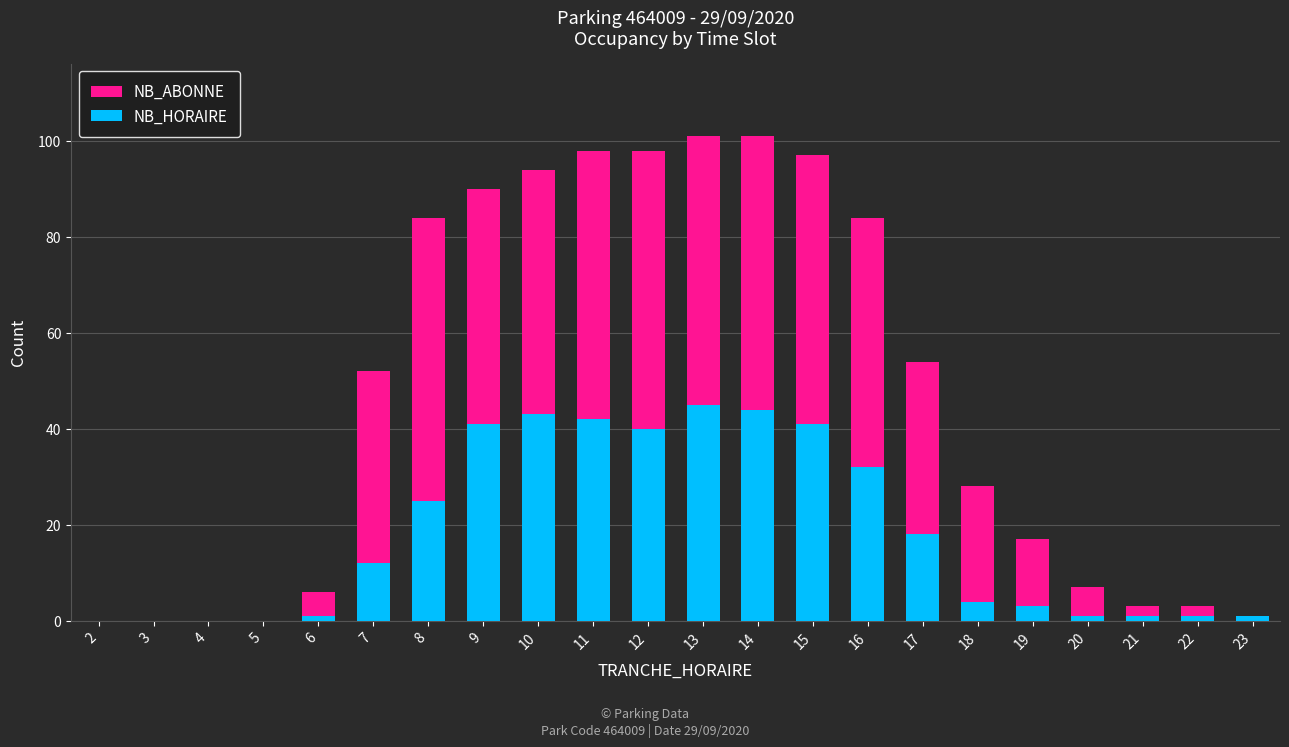

What is the difference between the second highest and minimum values in the NB_ABONNE series?

101